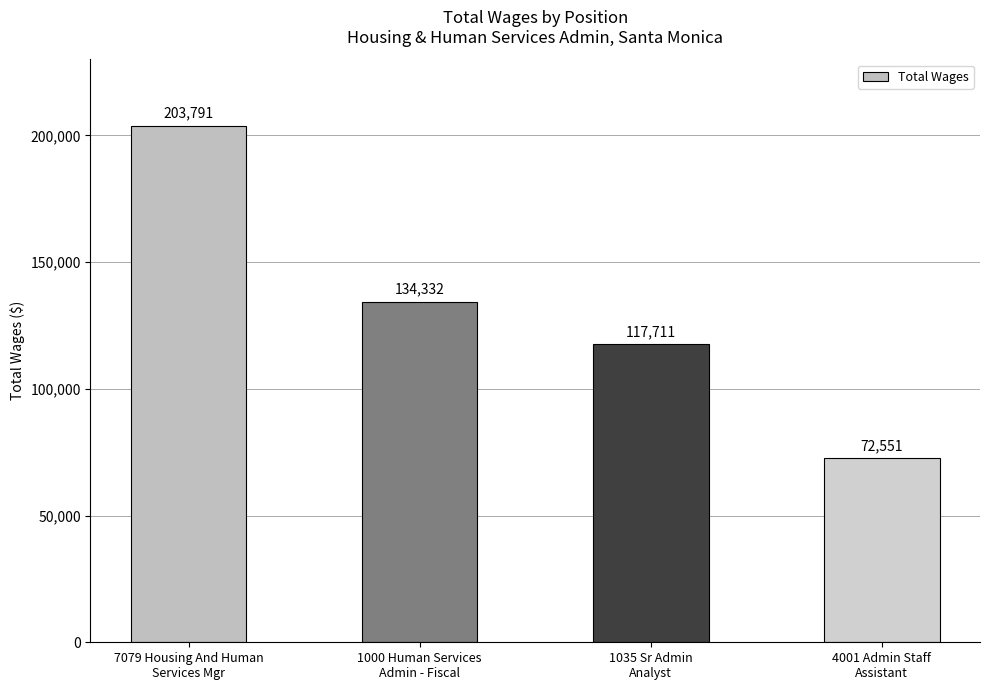

Reading right to left, transcribe all the data shown in this chart.

4001 Admin Staff
Assistant=72551	1035 Sr Admin
Analyst=117711	1000 Human Services
Admin - Fiscal=134332	7079 Housing And Human
Services Mgr=203791